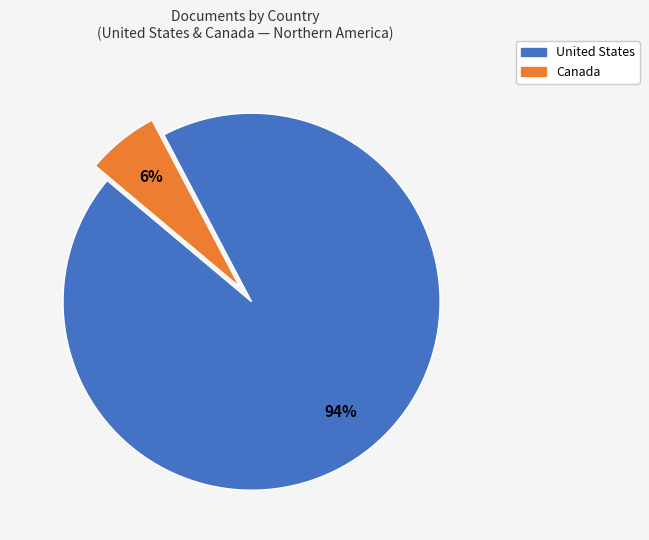

To the nearest percent, what is the combined percentage of Canada and United States?

100%